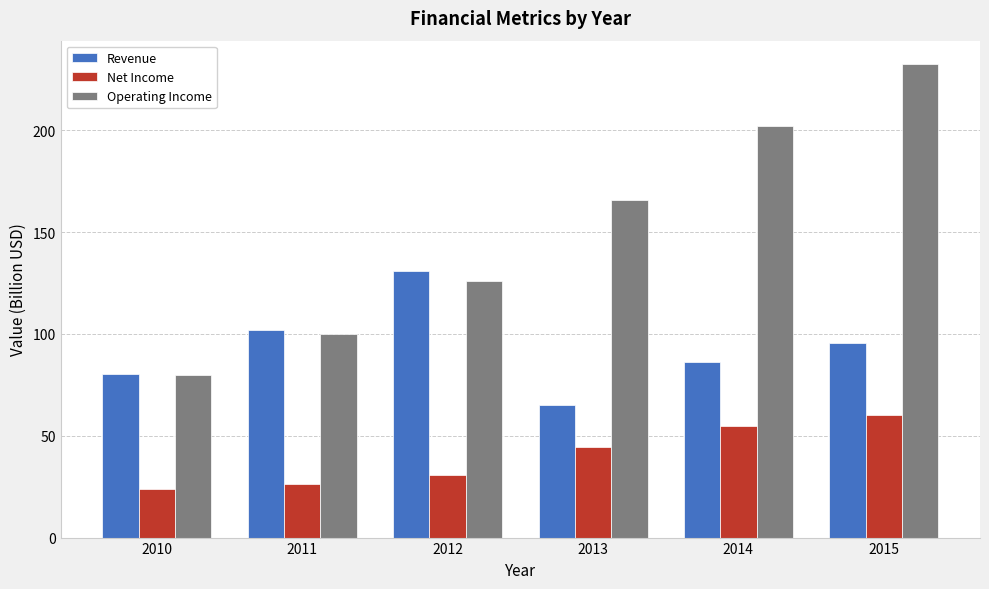

List the series in order of their peak value, lowest first.

Net Income, Revenue, Operating Income